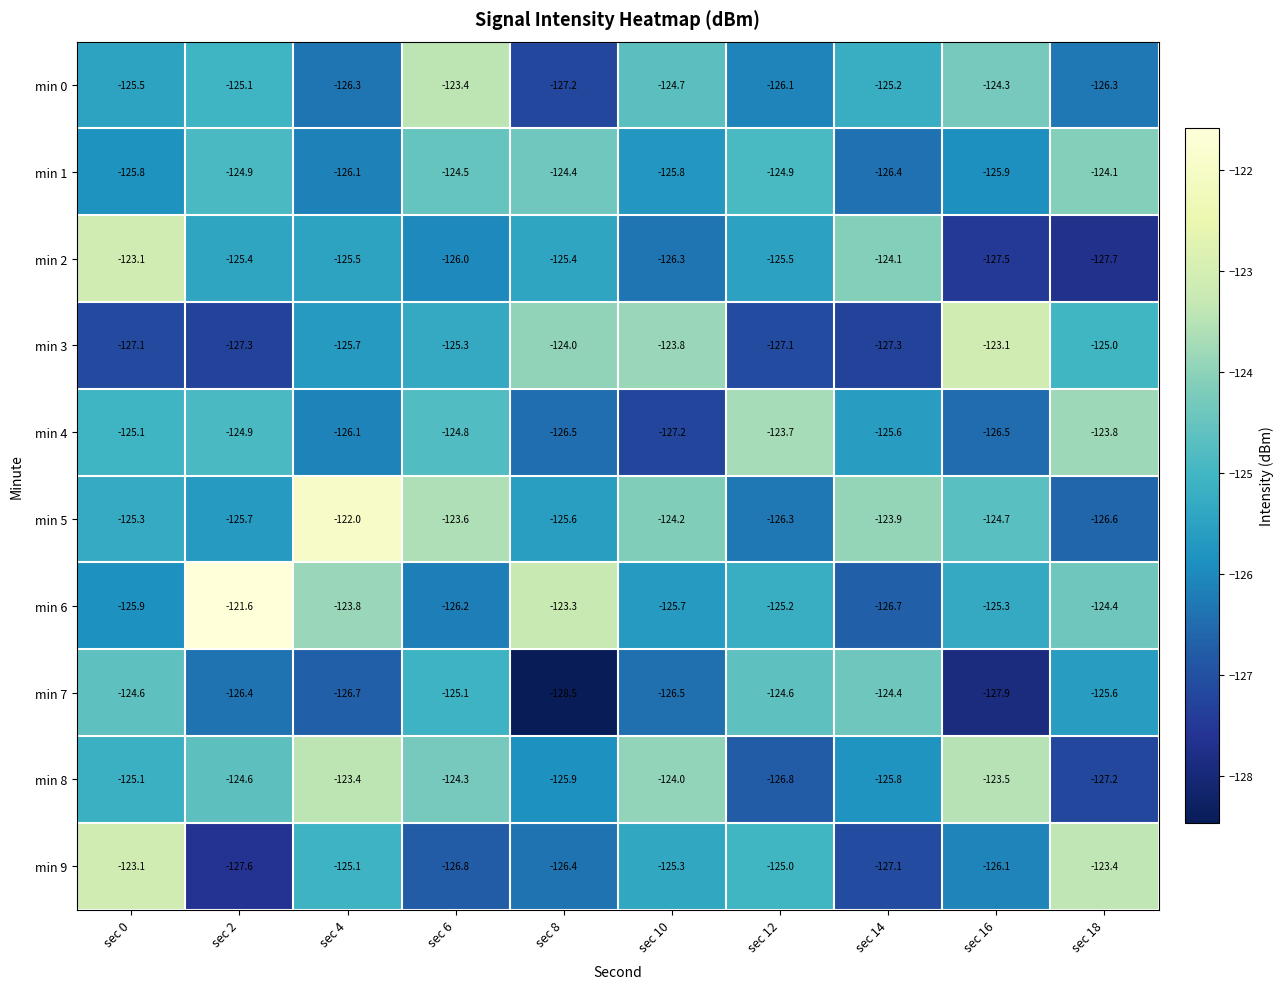

Rank the series at sec 10 from lowest to highest value.

min 4, min 7, min 2, min 1, min 6, min 9, min 0, min 5, min 8, min 3